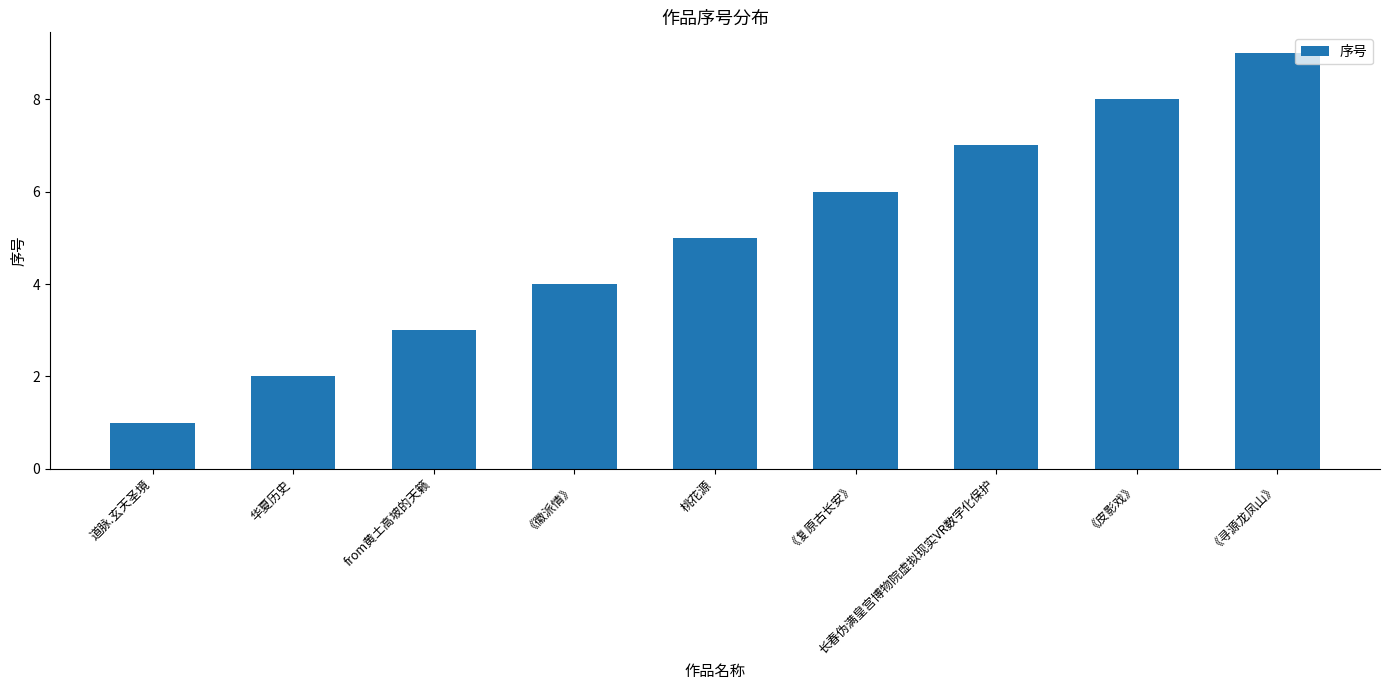

Does the chart contain any negative values?

No